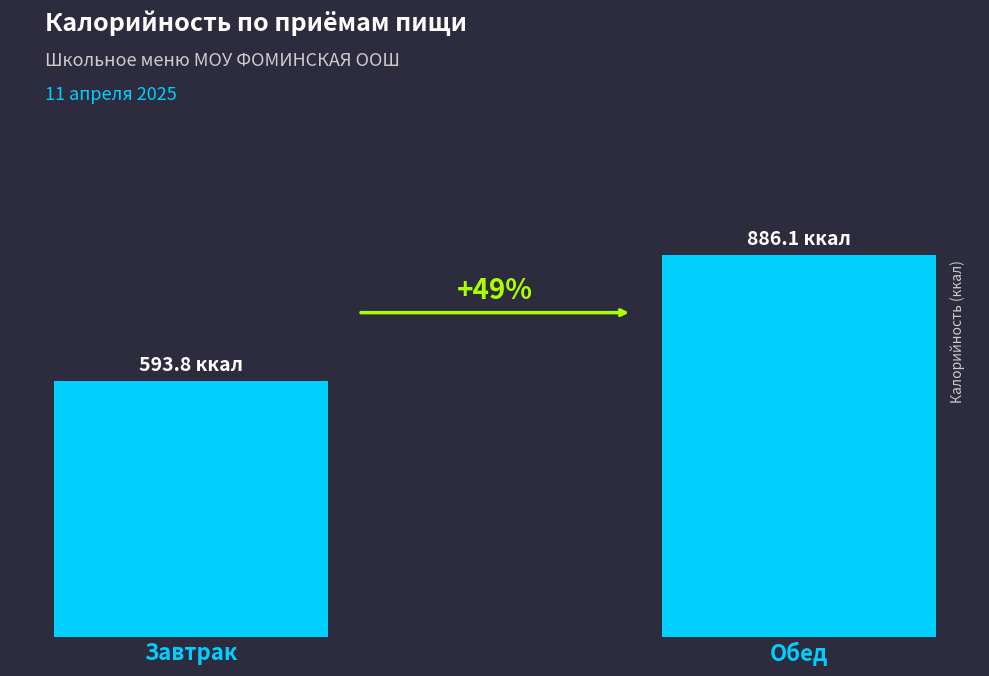

Between Завтрак and Обед, which is larger?

Обед